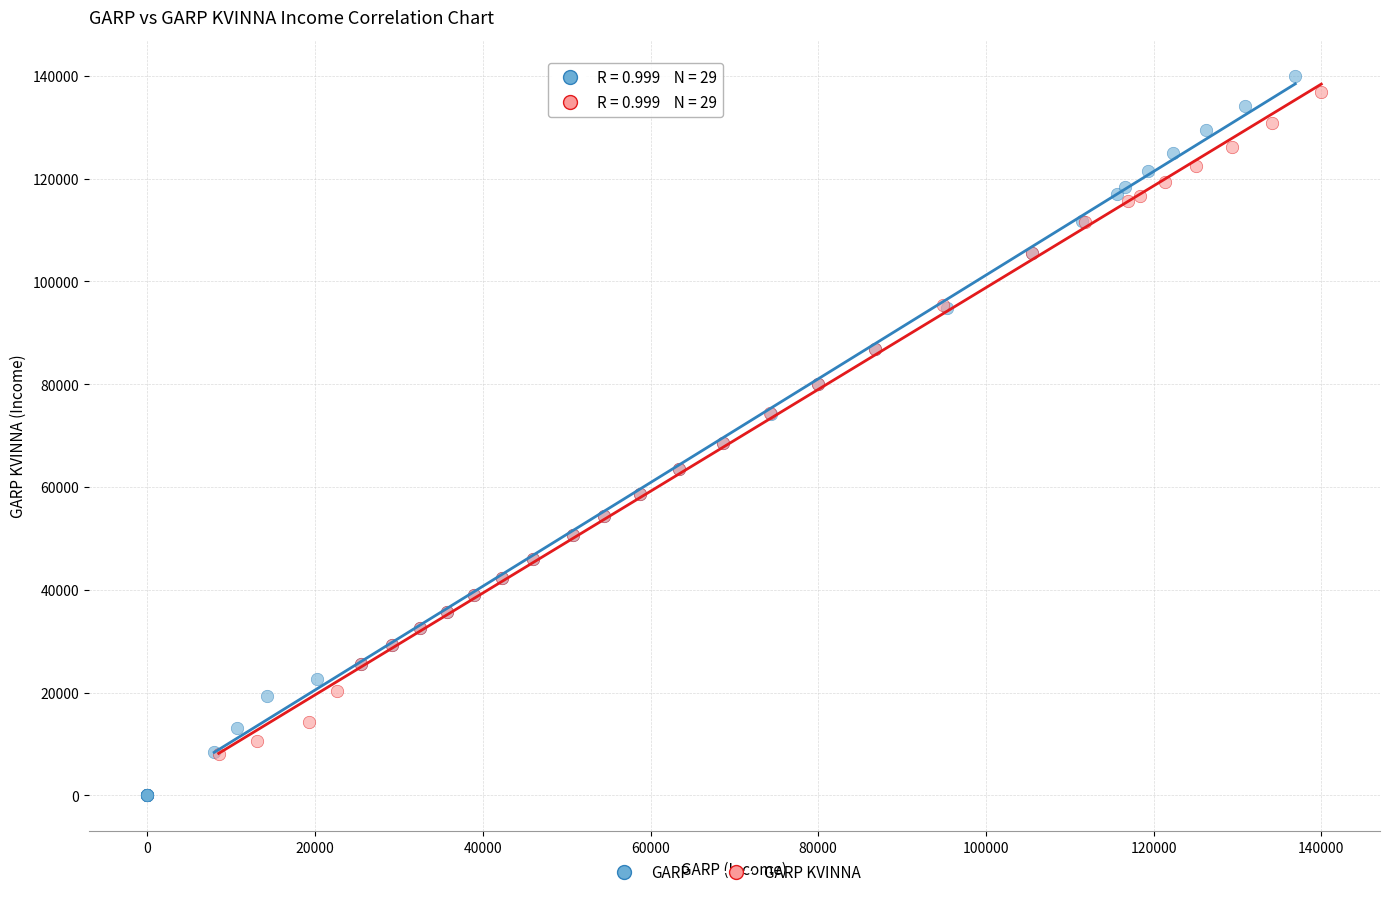

Which series has the widest spread of Y values?

GARP